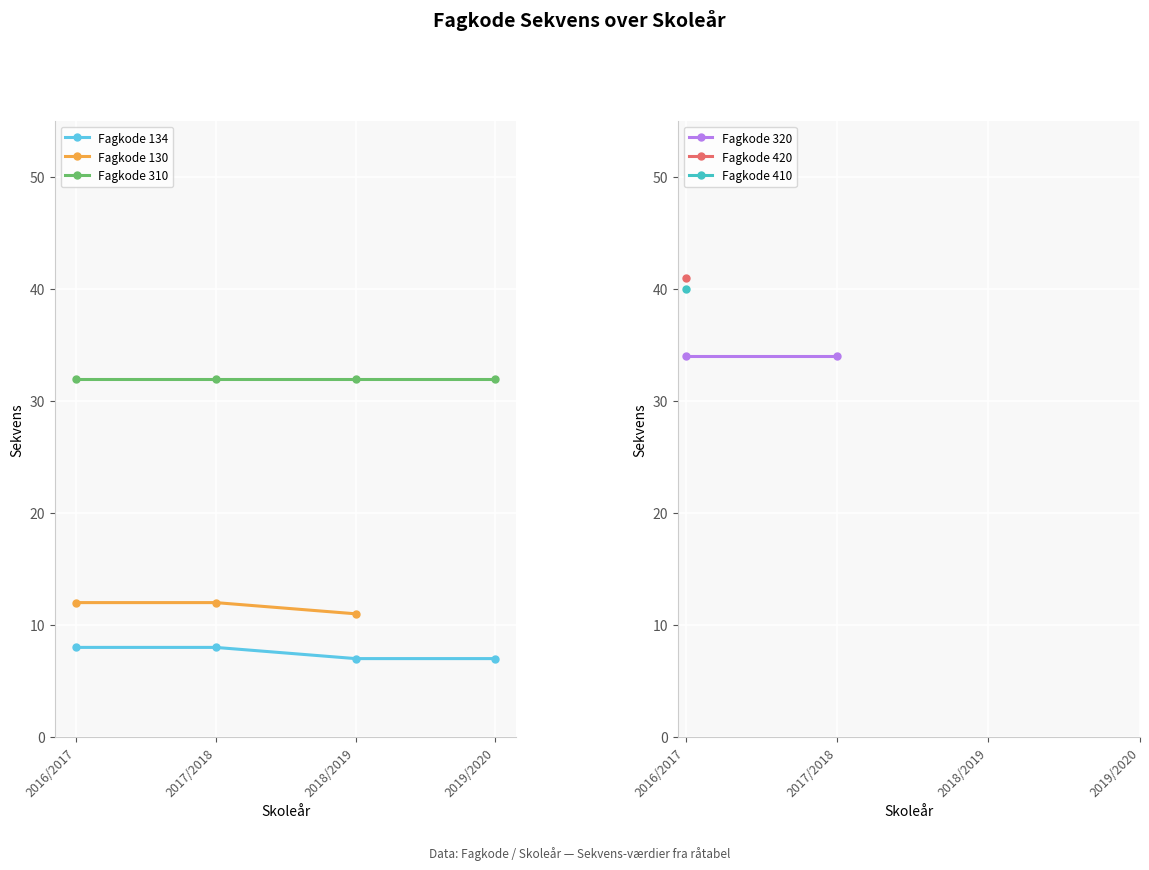

Is the value of Fagkode 134 at 2016/2017 greater than the value of Fagkode 310 at 2019/2020?

No